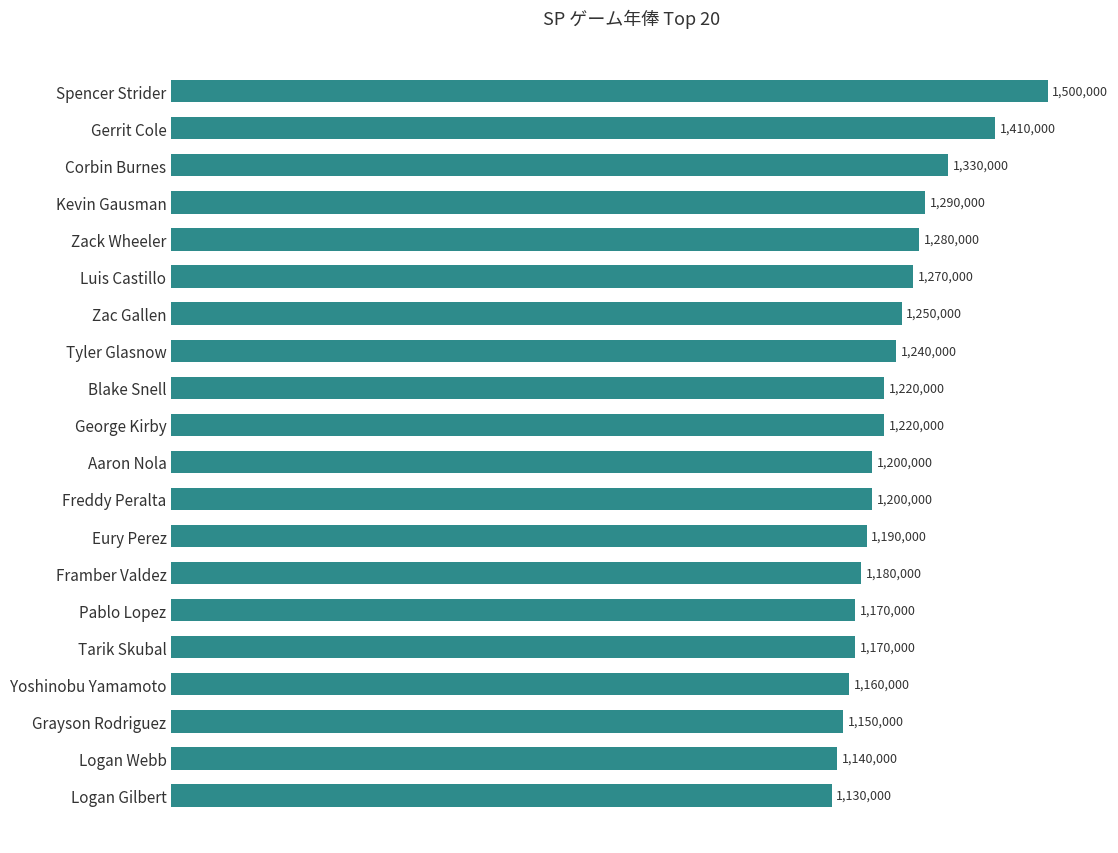

At which category does the chart reach its peak across all series?

Spencer Strider